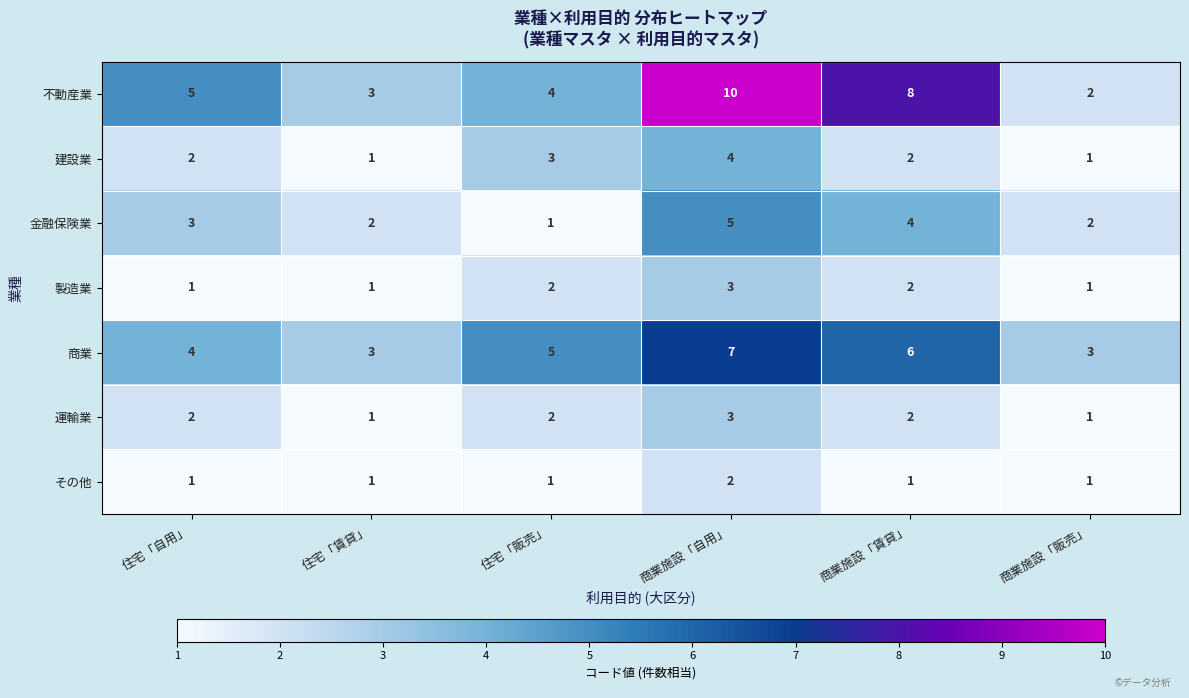

Is it true that 商業 equals 3 at 商業施設「販売」?

True